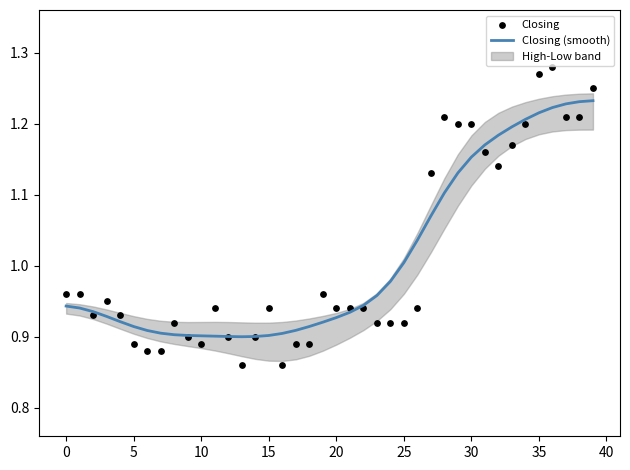

Is it true that Closing (smooth) equals 0.9 at 15?

True